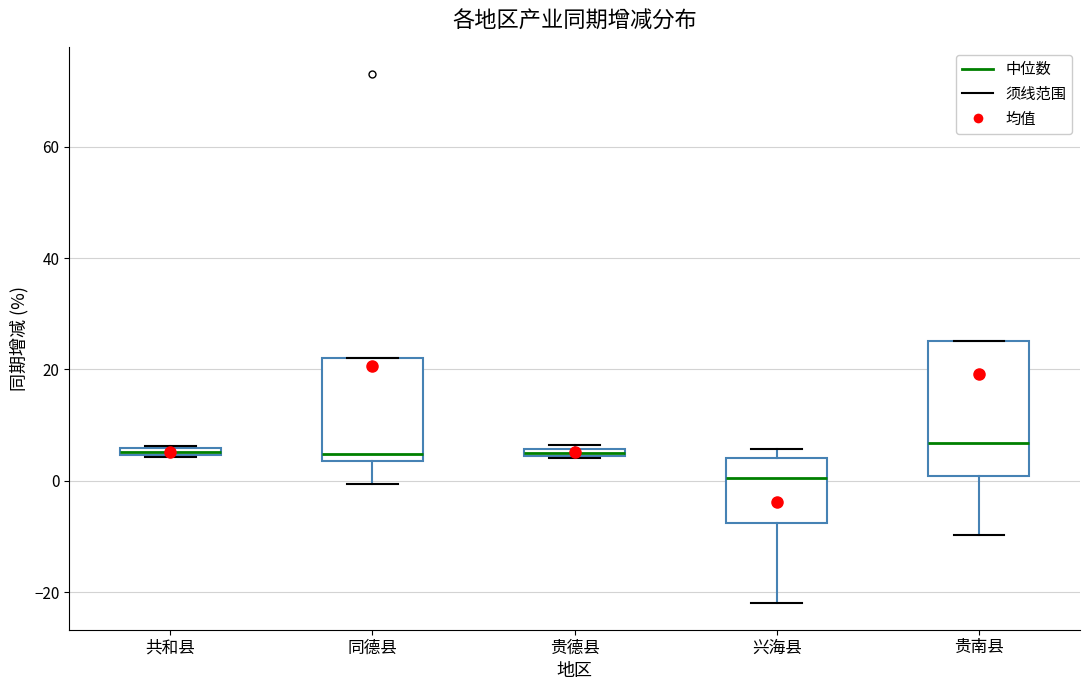

Comparing the boxes themselves (not the whiskers), which one is the tallest?

贵南县